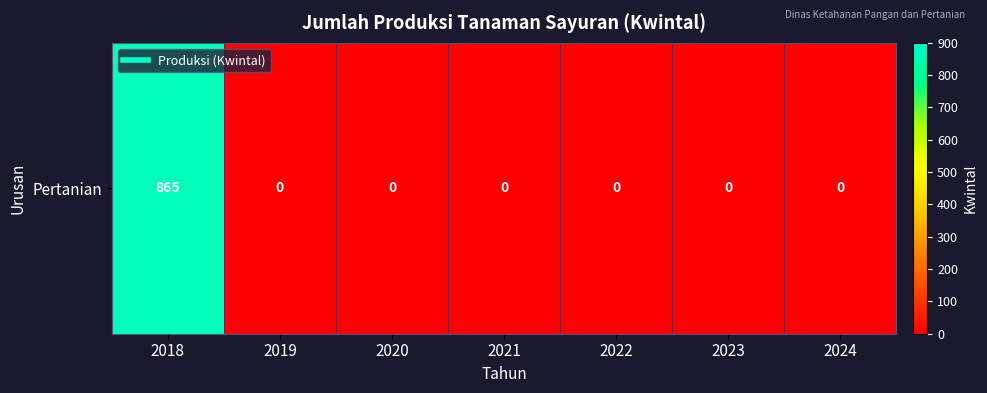

At which category does the chart reach its peak across all series?

2018